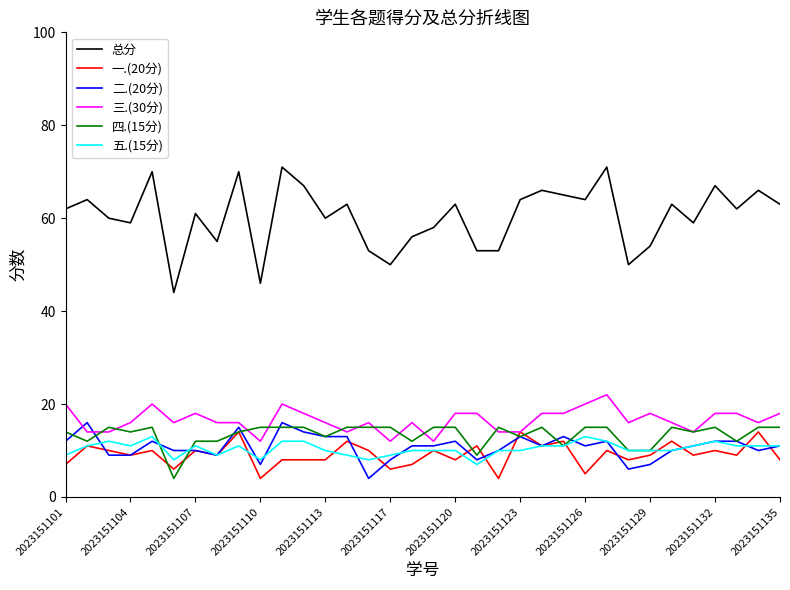

True or false: 总分 and 二.(20分) intersect in this chart.

False